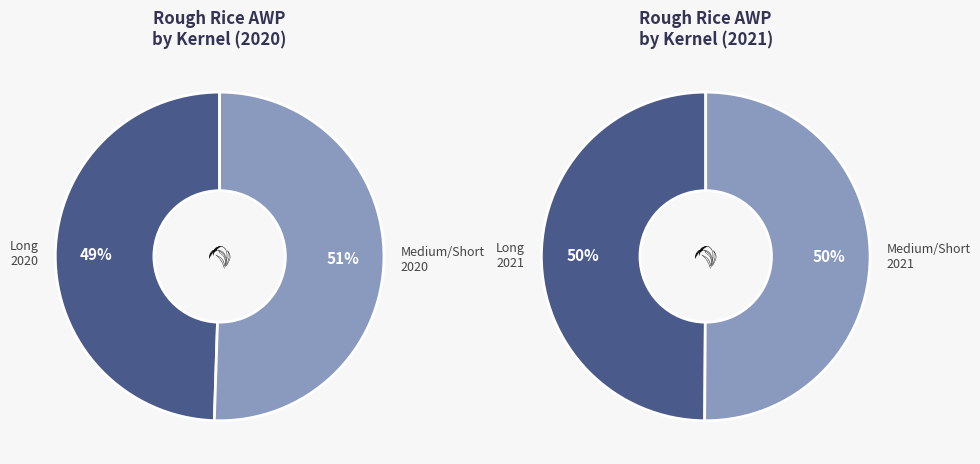

What is the largest slice in the pie chart?

Medium/Short 2020 AWP